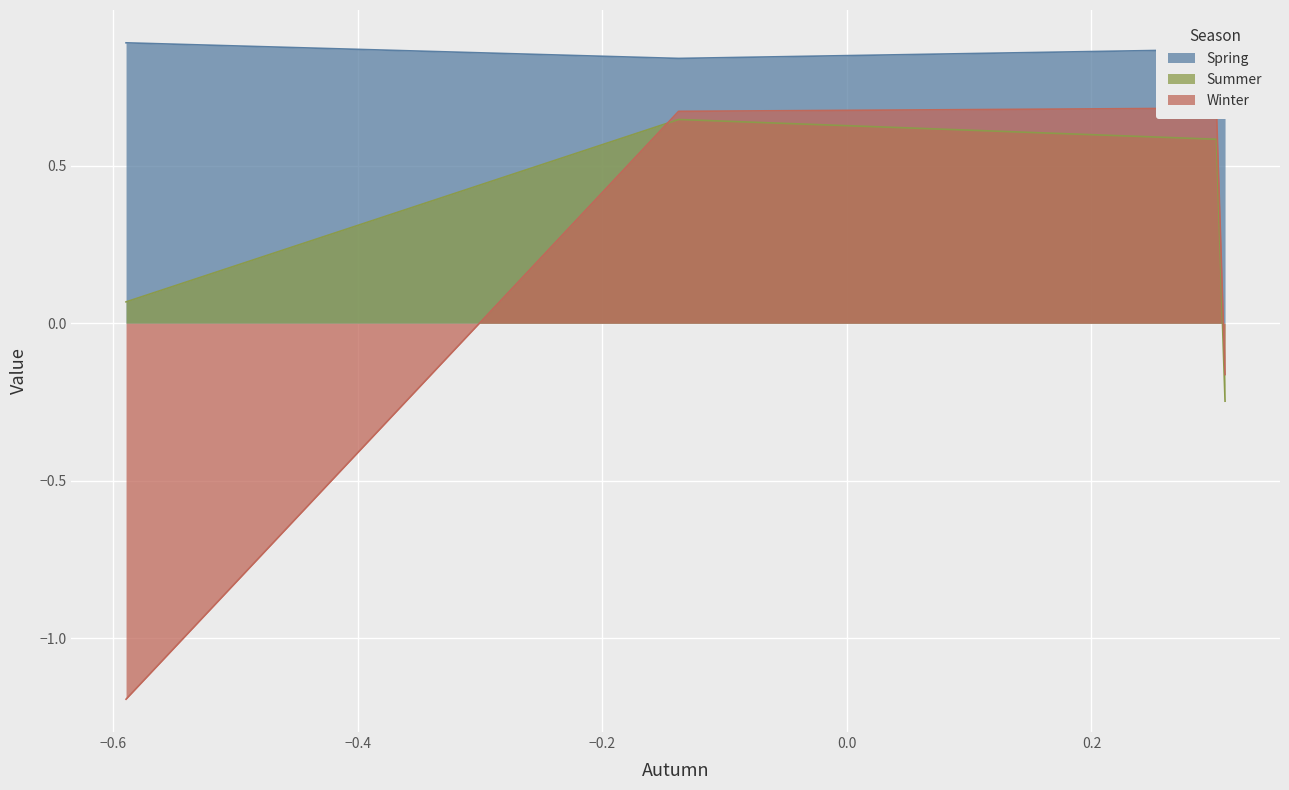

True or false: Summer has more than 1 points higher than both neighbors.

False